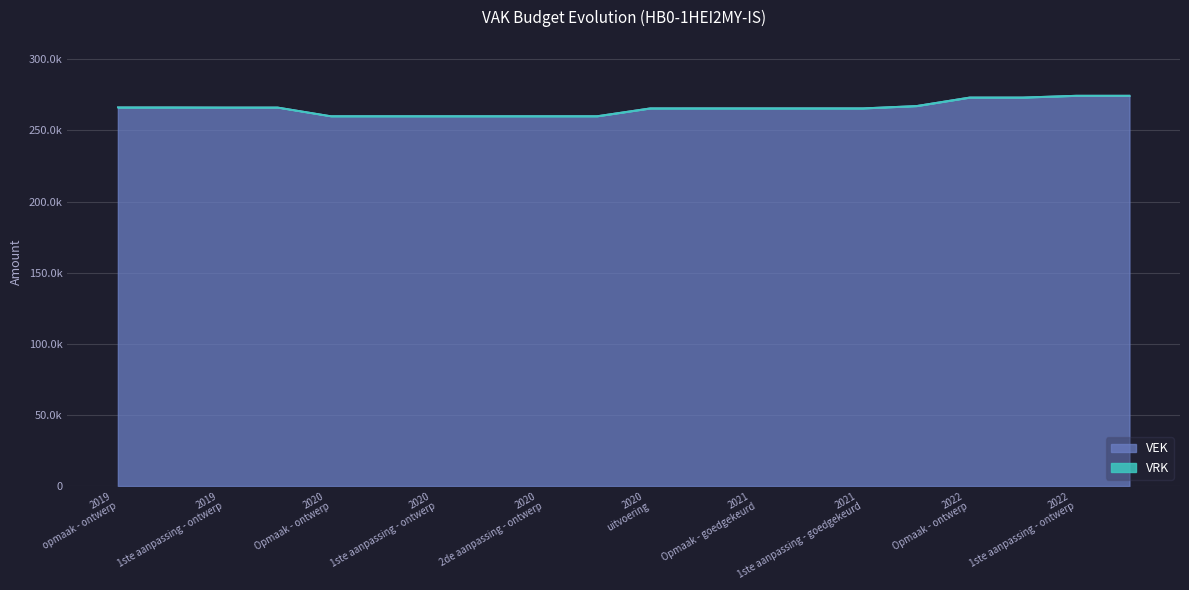

What is the approximate value at 2019 opmaak - goedgekeurd?

266242